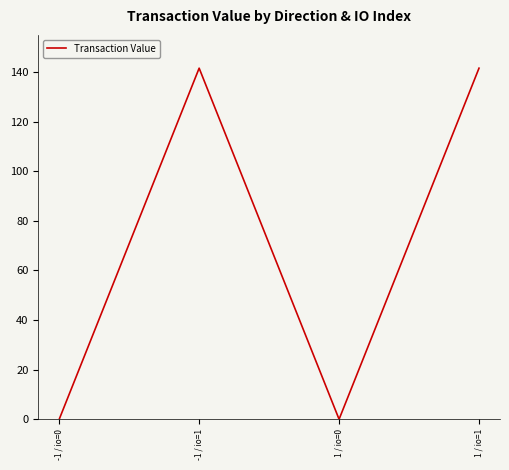

True or false: there are more than 1 points higher than both neighbors.

False